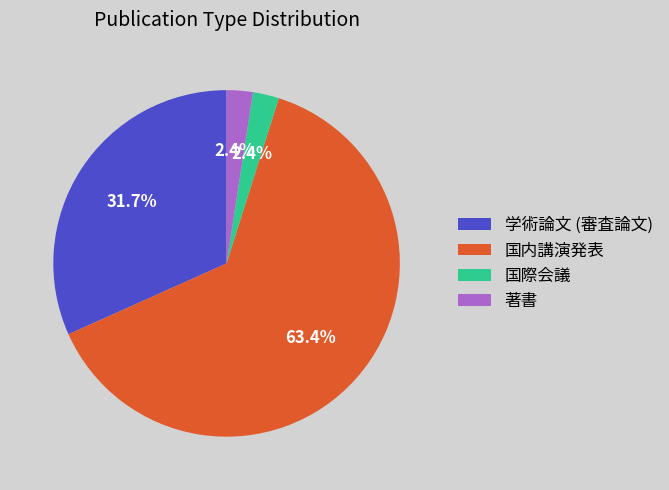

What is the largest slice in the pie chart?

国内講演発表